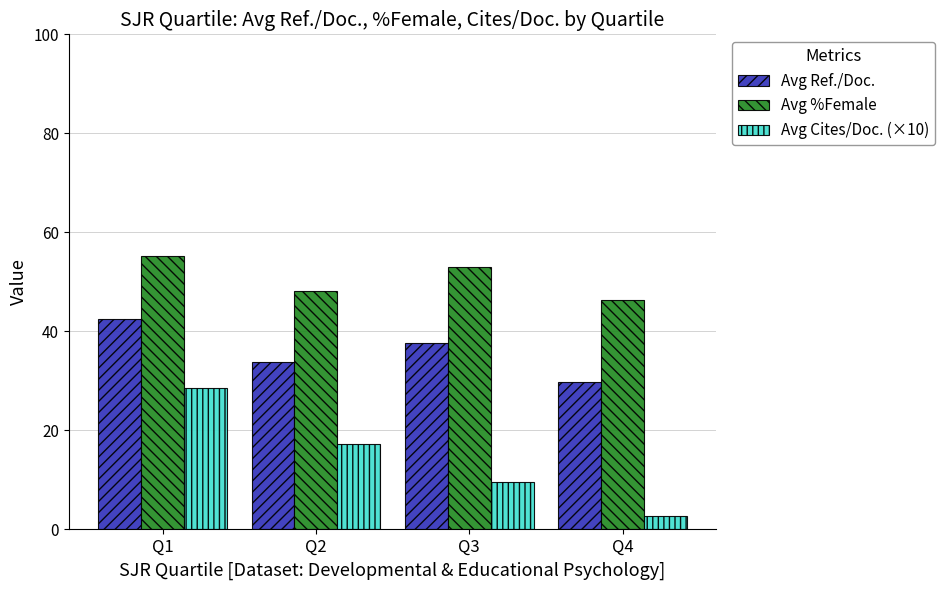

At which category does the chart reach its peak across all series?

Q1